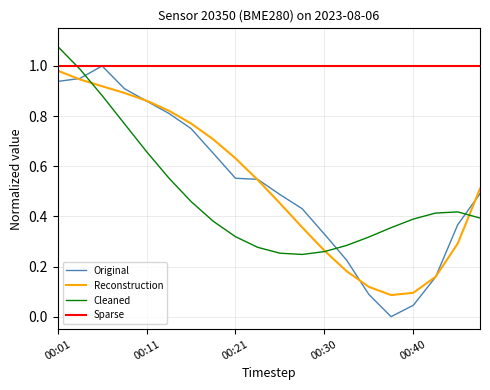

Which series has the largest total across all categories?

Sparse